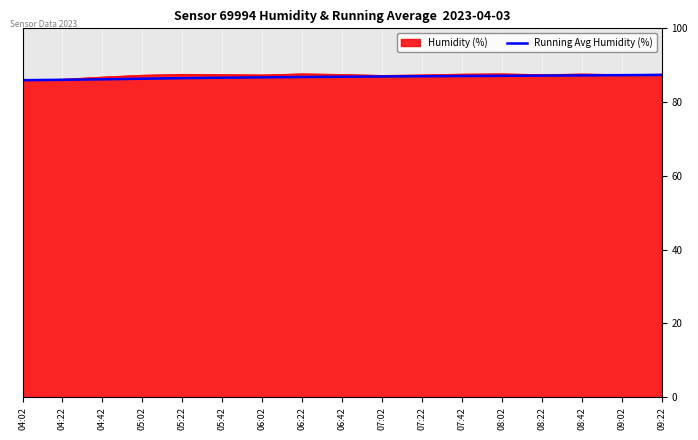

What position from the left is 04:42?

3